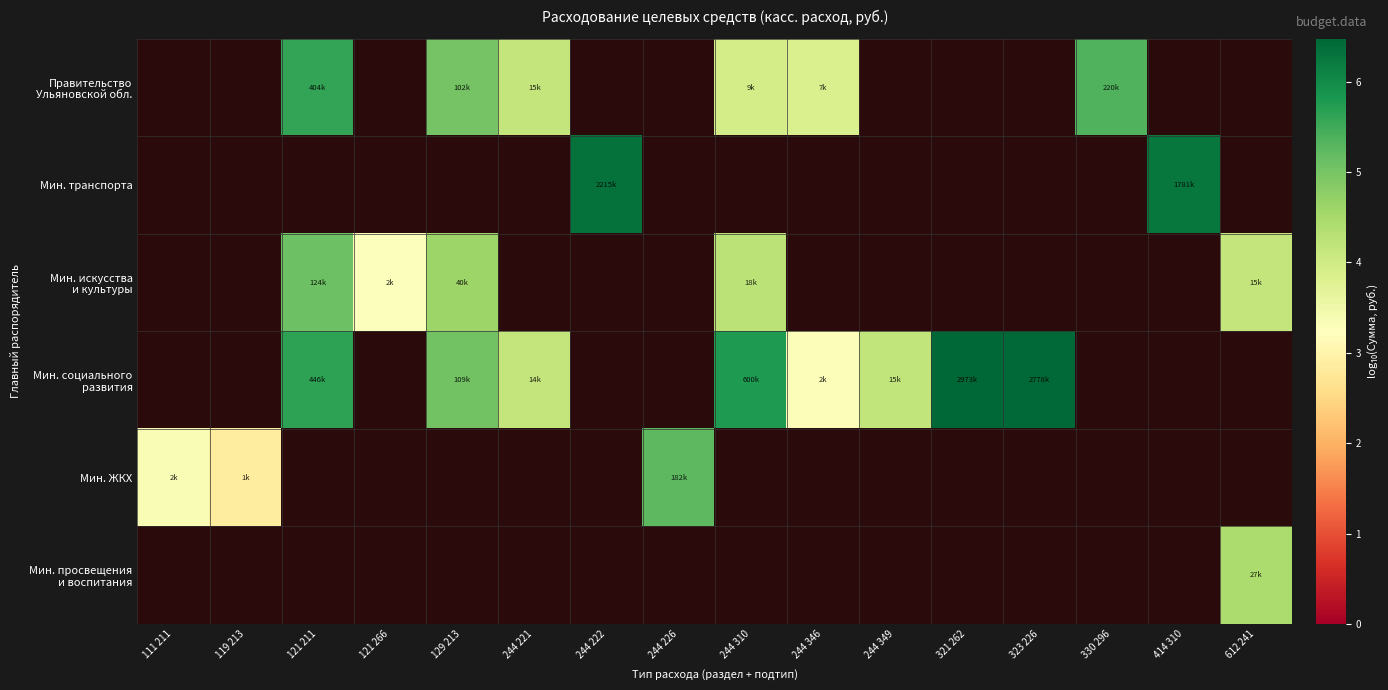

What is the approximate value of row_3 at 244 310?

5.8